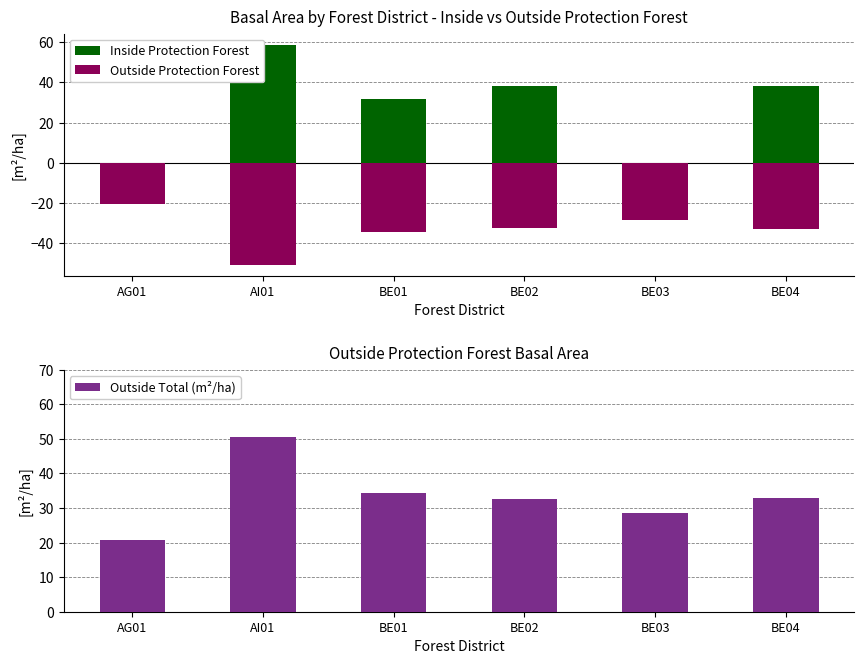

At which category is the sum across all series the highest?

AI01